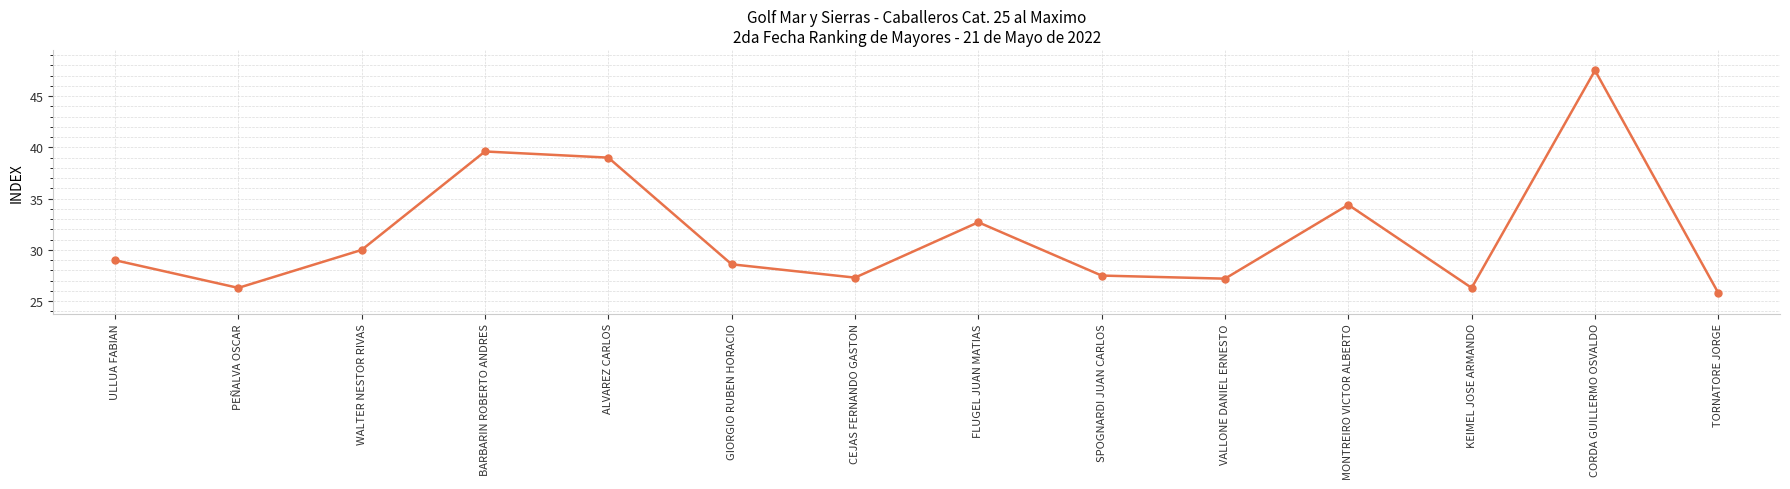

What is the difference between the values at VALLONE DANIEL ERNESTO and MONTREIRO VICTOR ALBERTO?

7.2